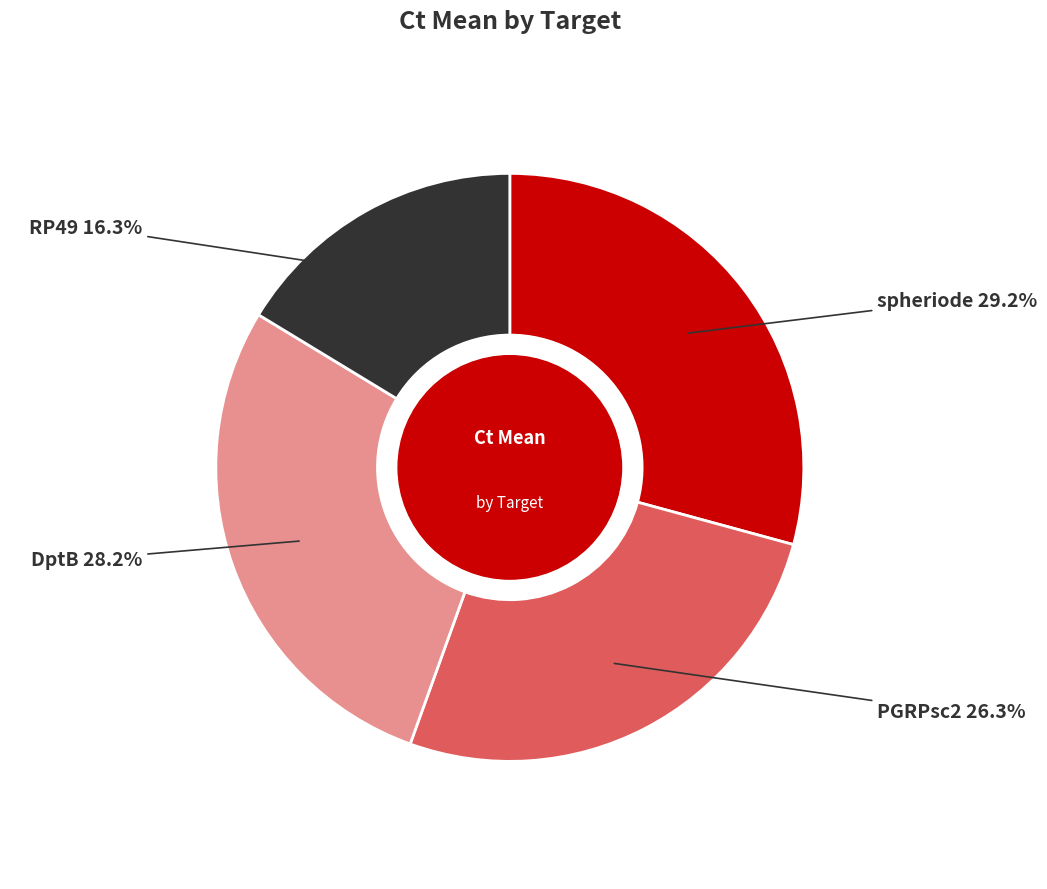

Does any single category account for the majority?

No